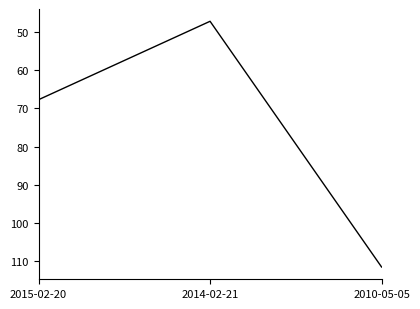

What is the sum of all values?

226.5